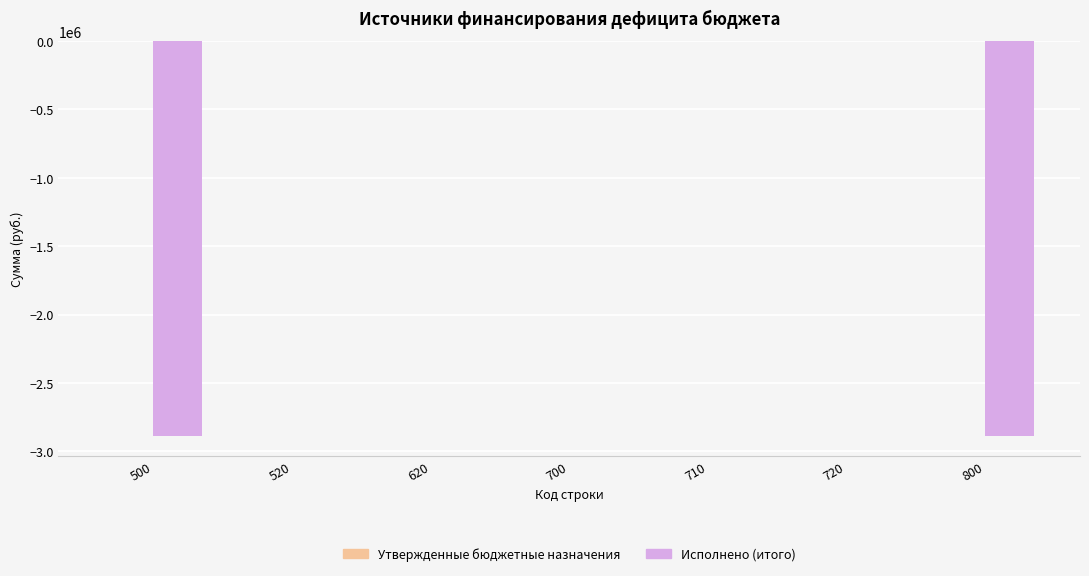

Is it true that the value at 700 is 0.0?

True